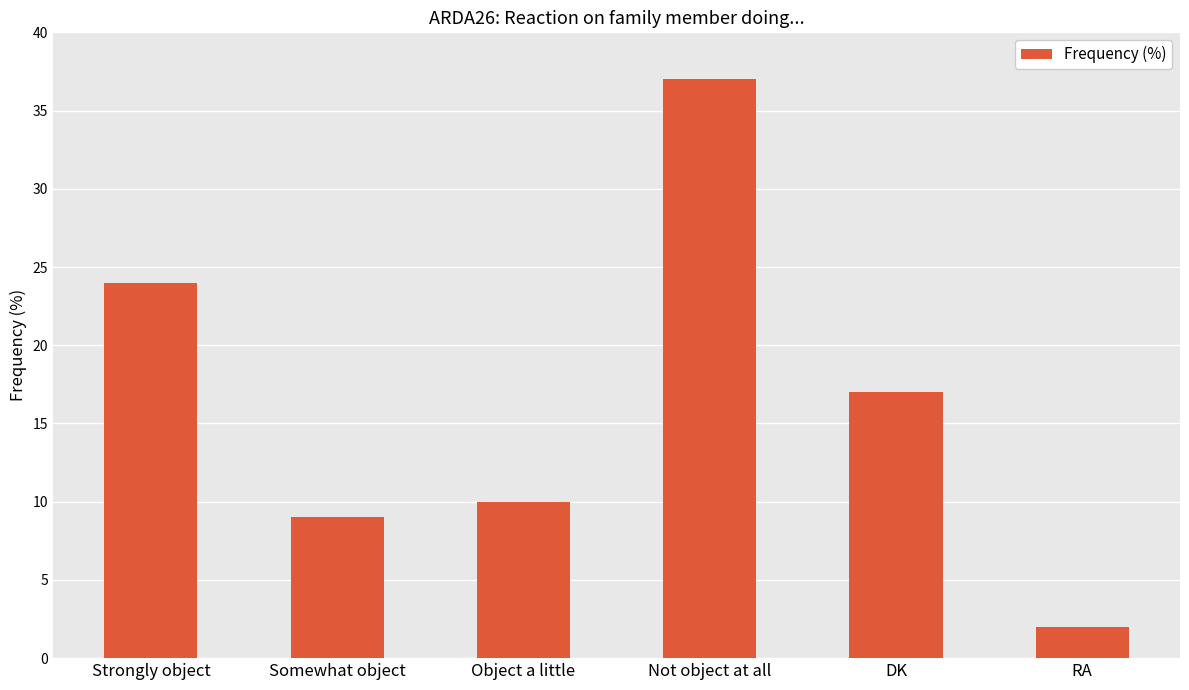

Between RA and DK, which is larger?

DK